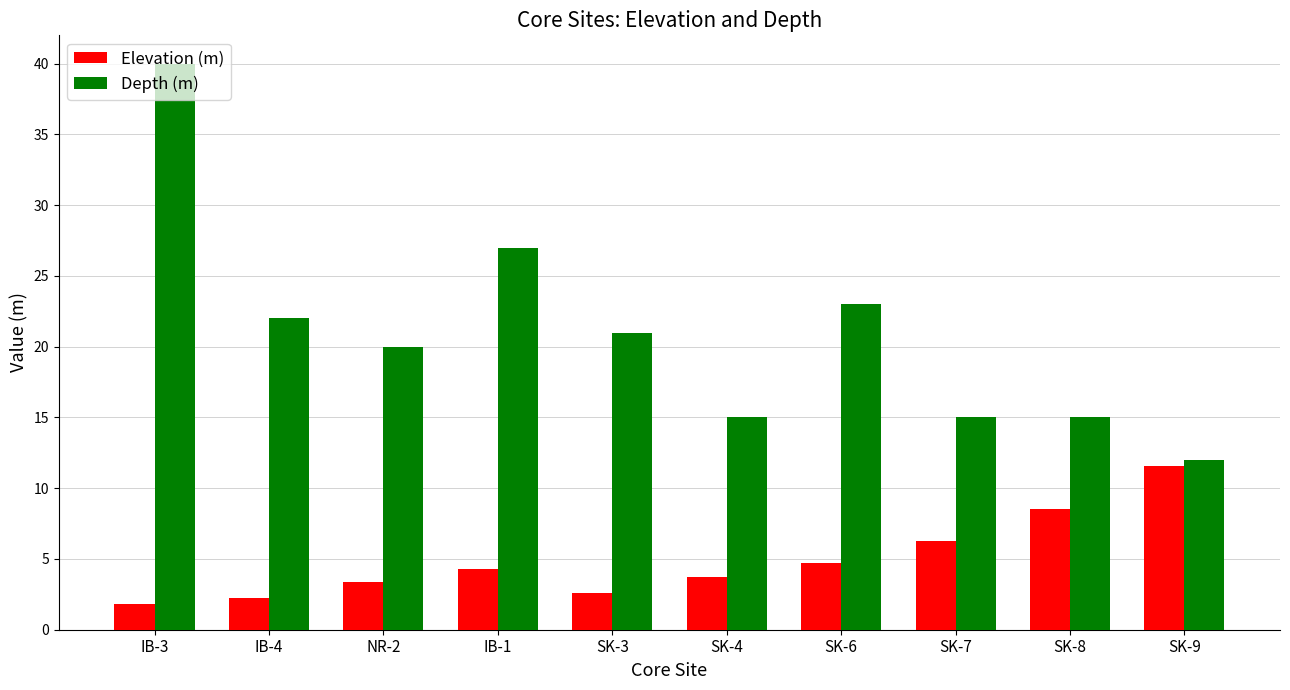

Which series has the largest range (max minus min)?

Depth (m)